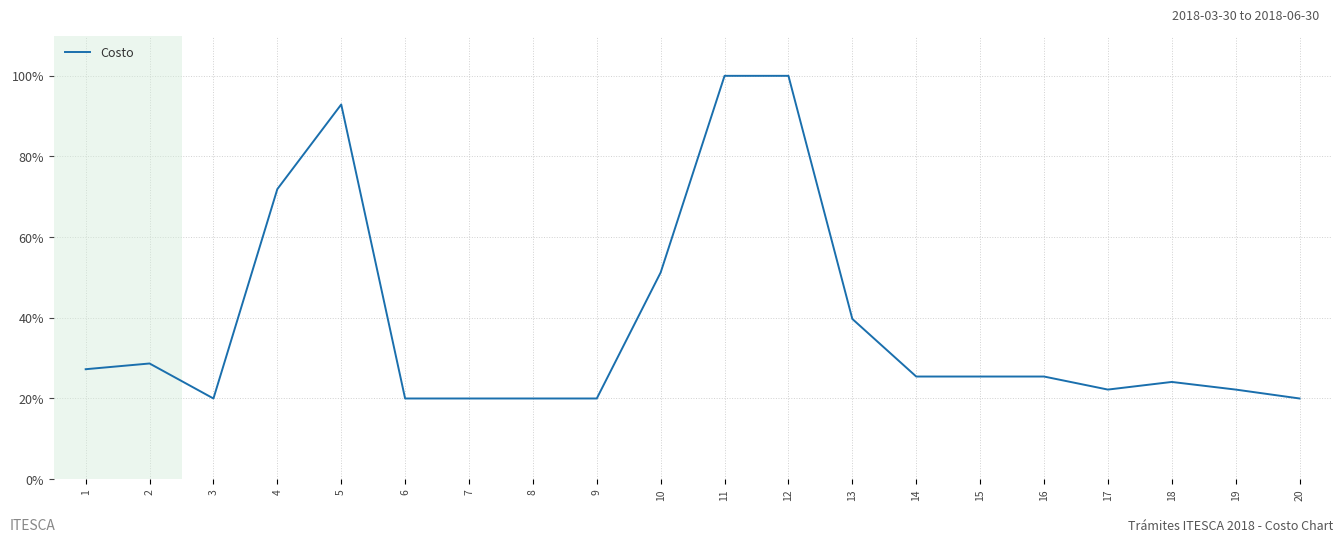

Where is the data nearest to the value 60?

10